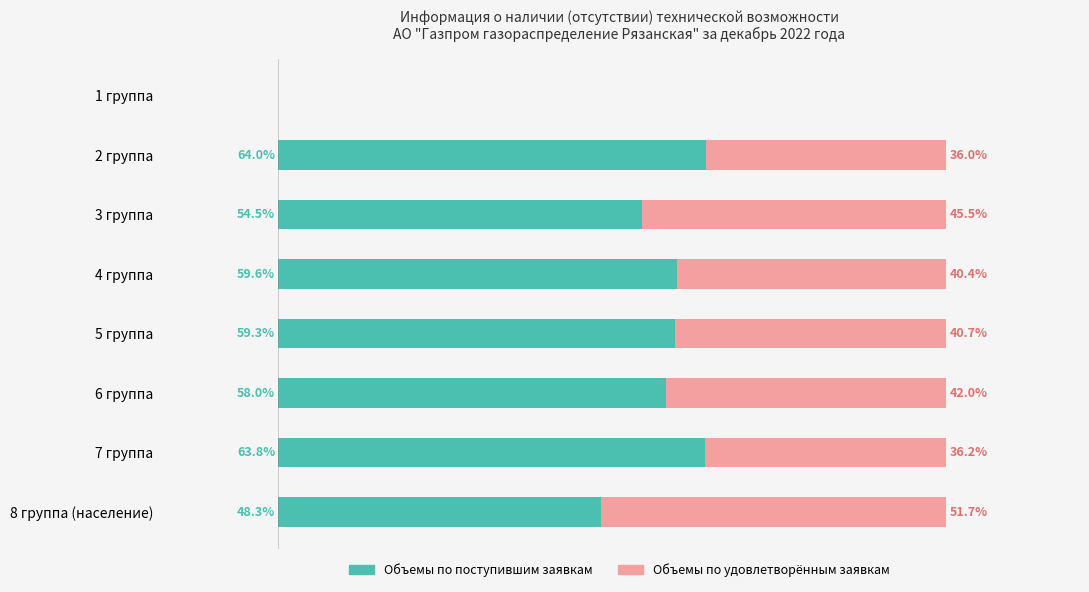

At which label is Объемы по поступившим заявкам closest to 32?

8 группа (население)